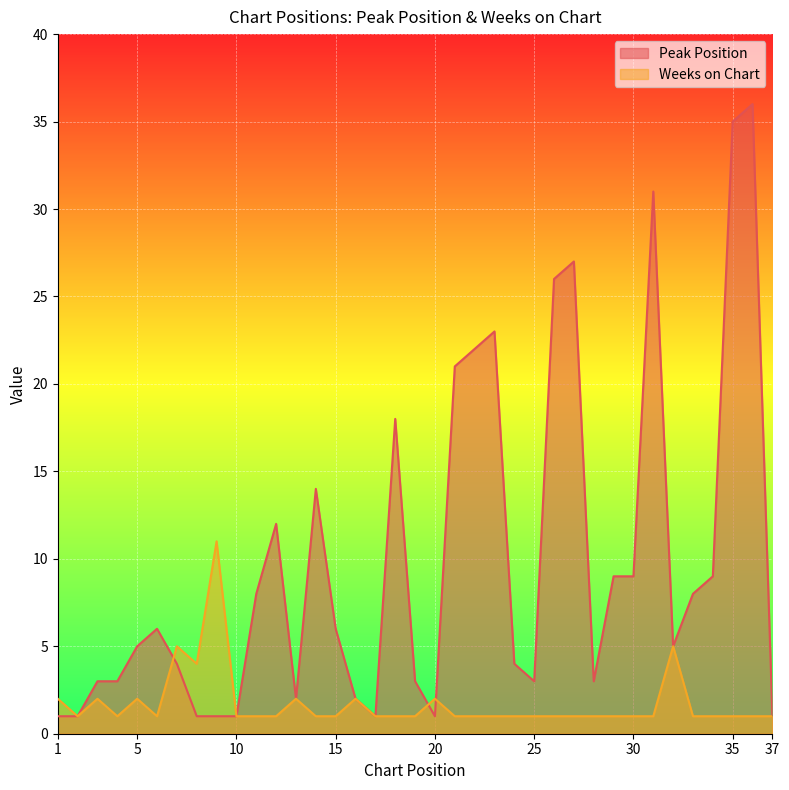

True or false: Peak Position and Weeks on Chart intersect in this chart.

True